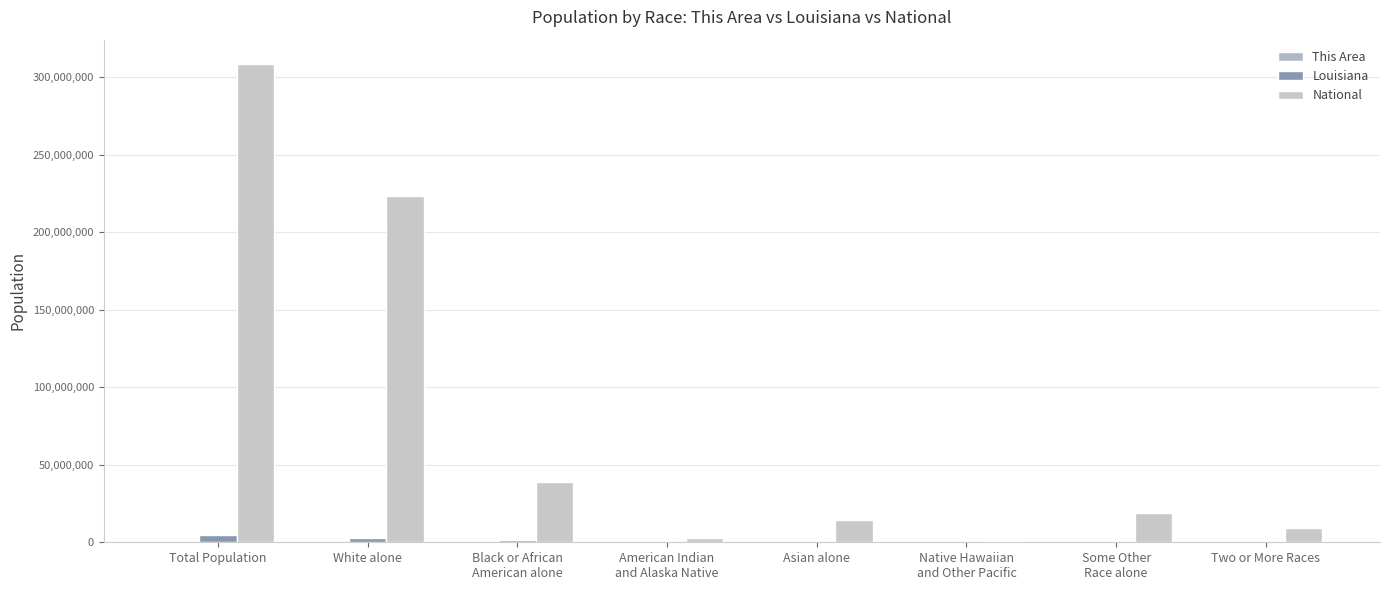

What is the sum of all Louisiana values?

9066744